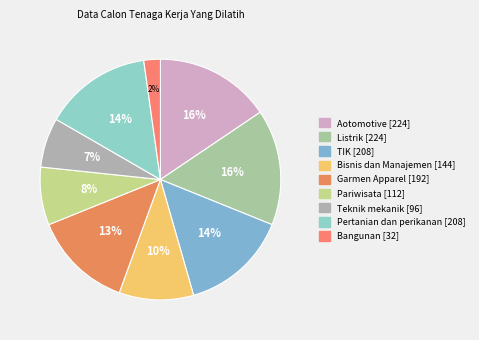

How many slices are in this pie chart?

9